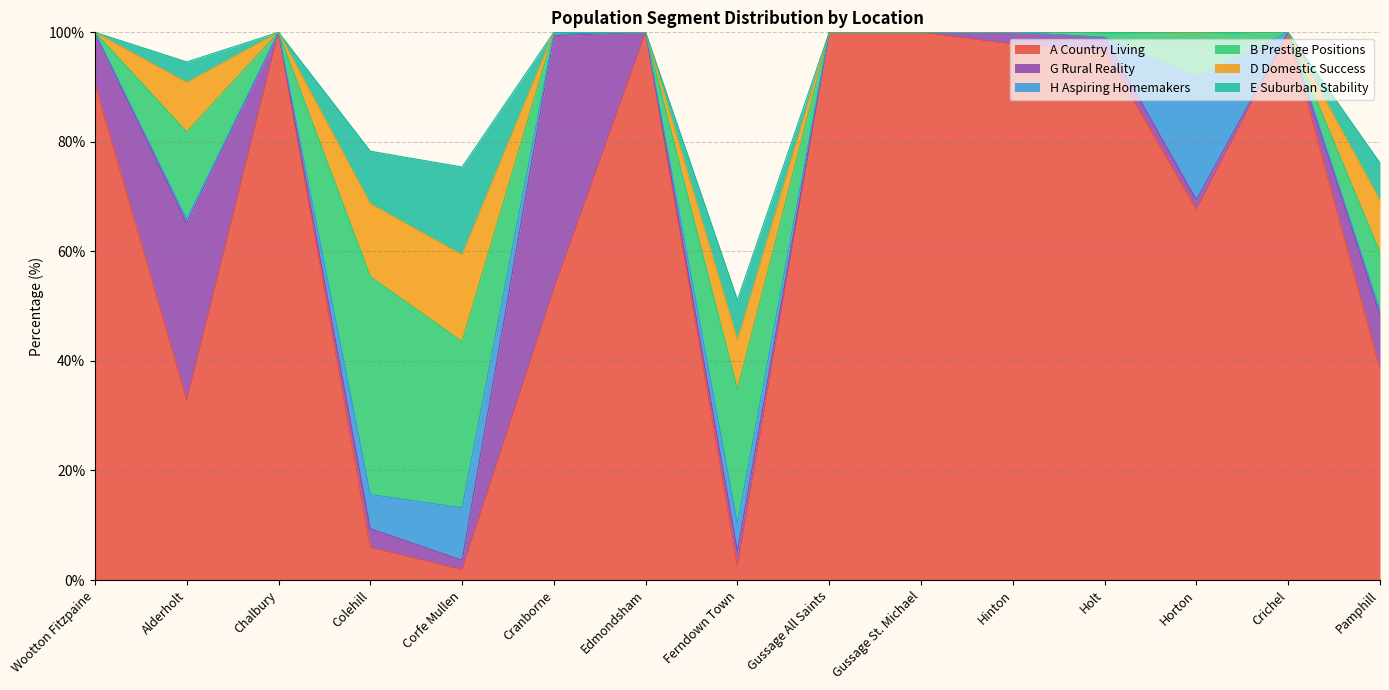

What are all the series names shown in the legend?

A Country Living, G Rural Reality, H Aspiring Homemakers, B Prestige Positions, D Domestic Success, E Suburban Stability